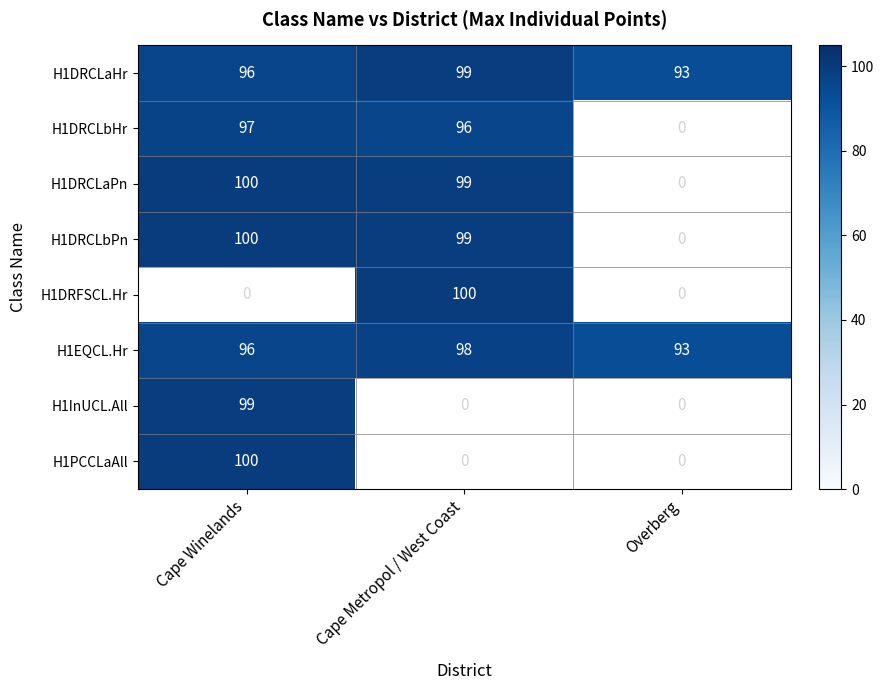

What is the minimum value for H1DRCLaHr?

93